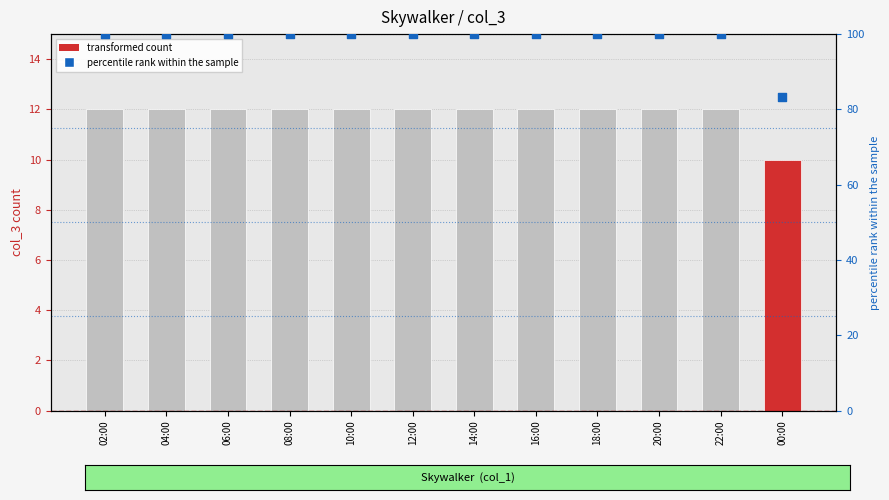

Which series contains the lowest Y value?

col_3